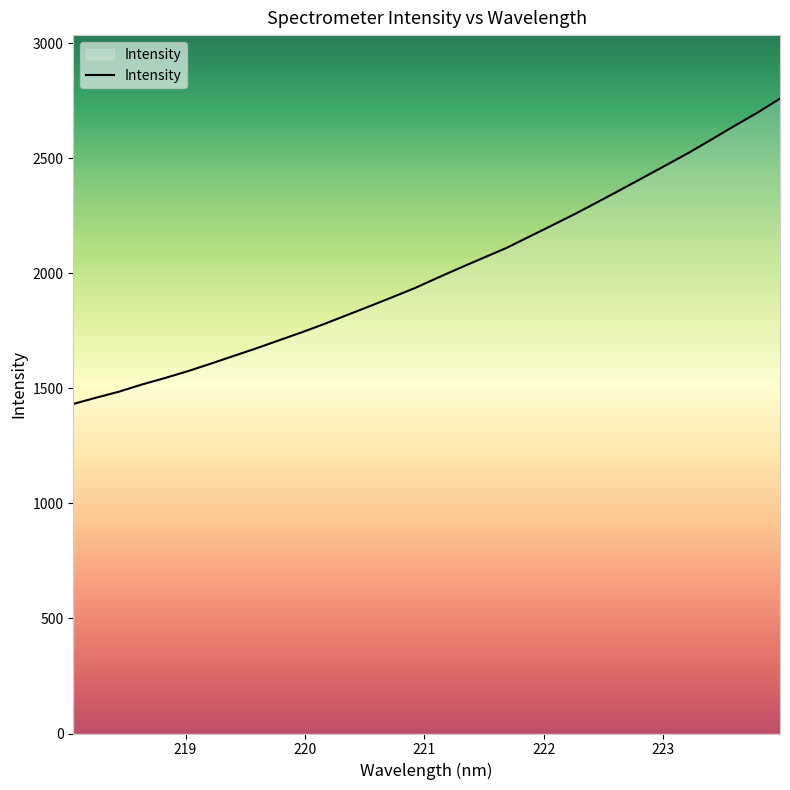

What is the minimum value shown in the chart?

1432.5